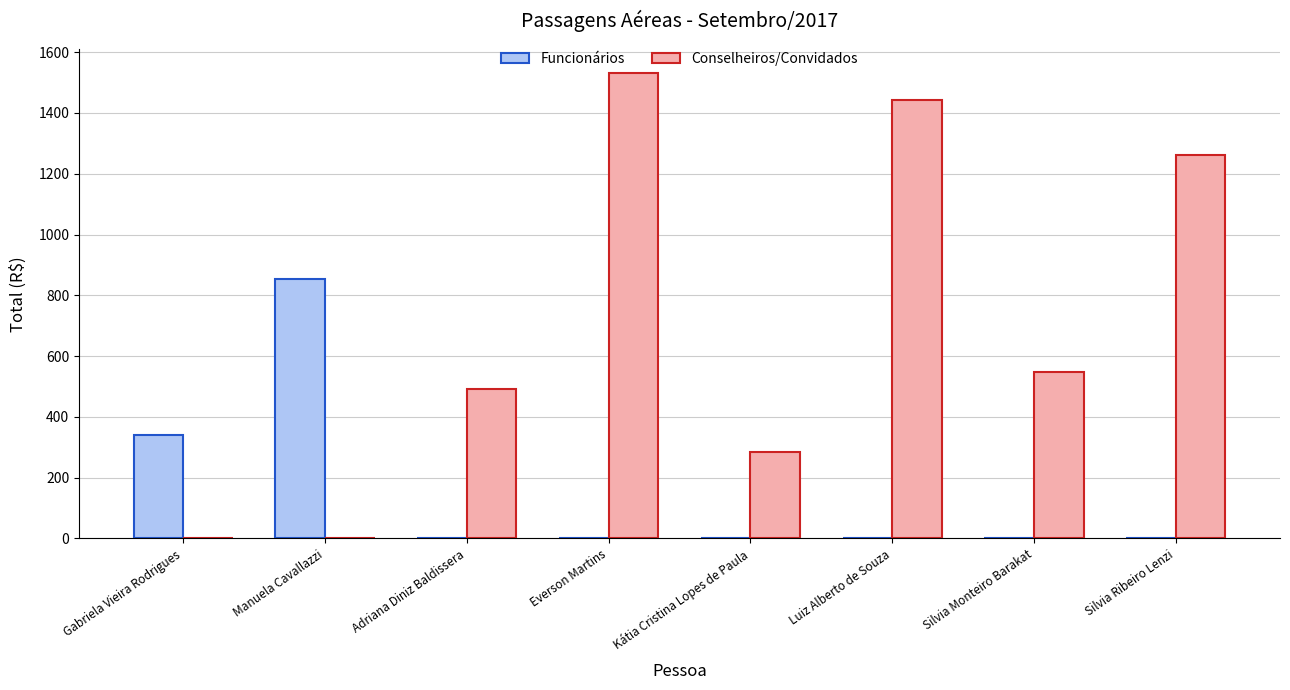

What is the maximum value for Funcionários?

852.8